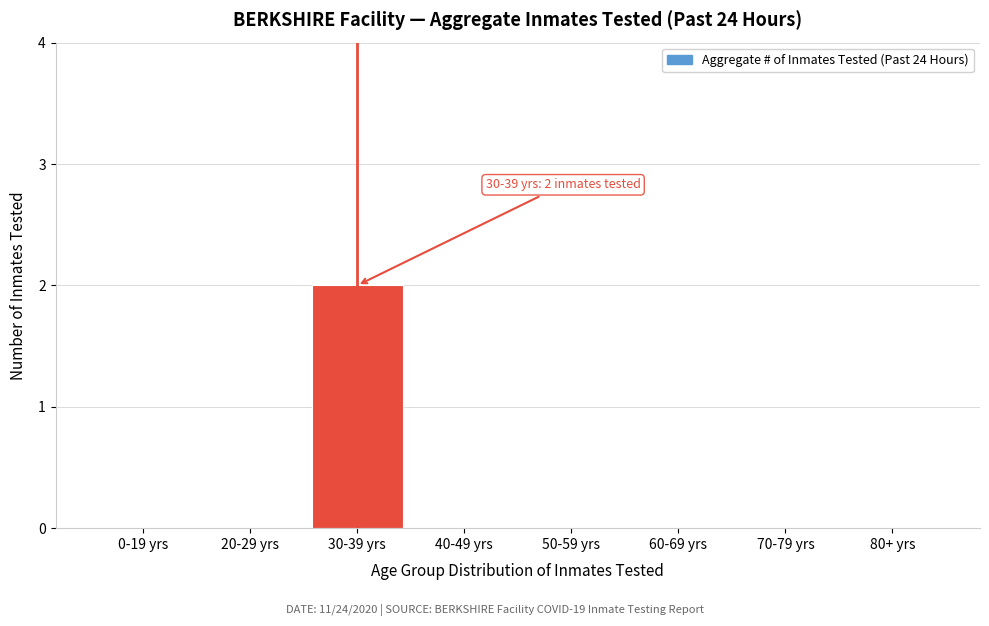

Reading left to right, extract all data points from this chart.

0-19 yrs=0	20-29 yrs=0	30-39 yrs=2	40-49 yrs=0	50-59 yrs=0	60-69 yrs=0	70-79 yrs=0	80+ yrs=0